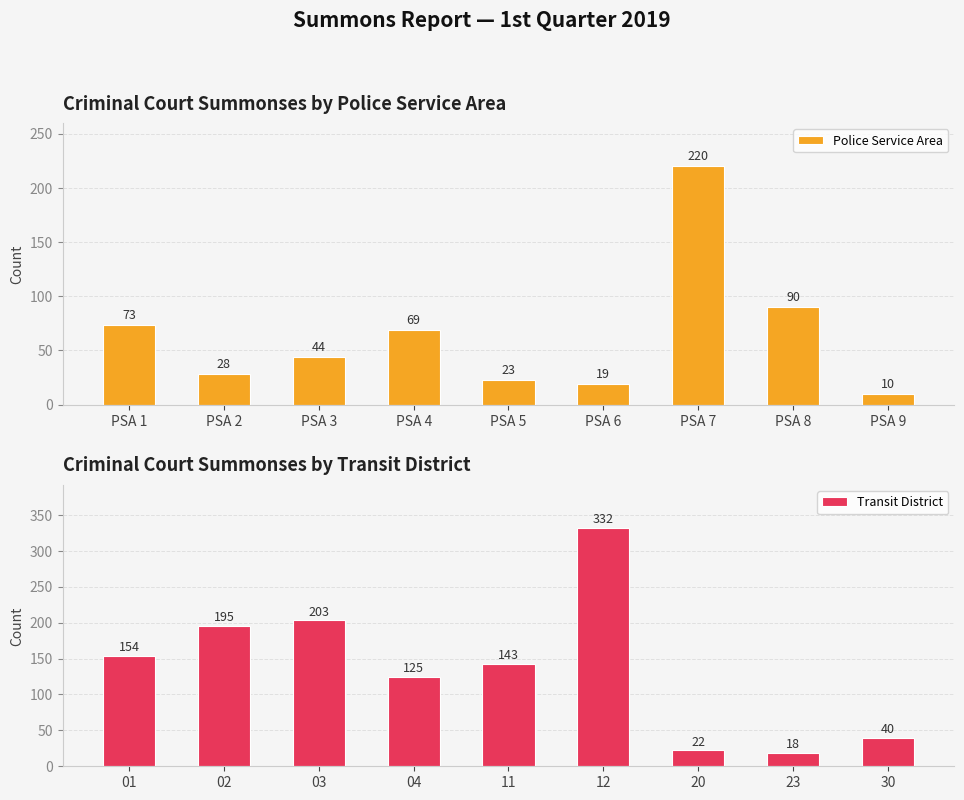

Which series has the widest spread of values?

Transit District